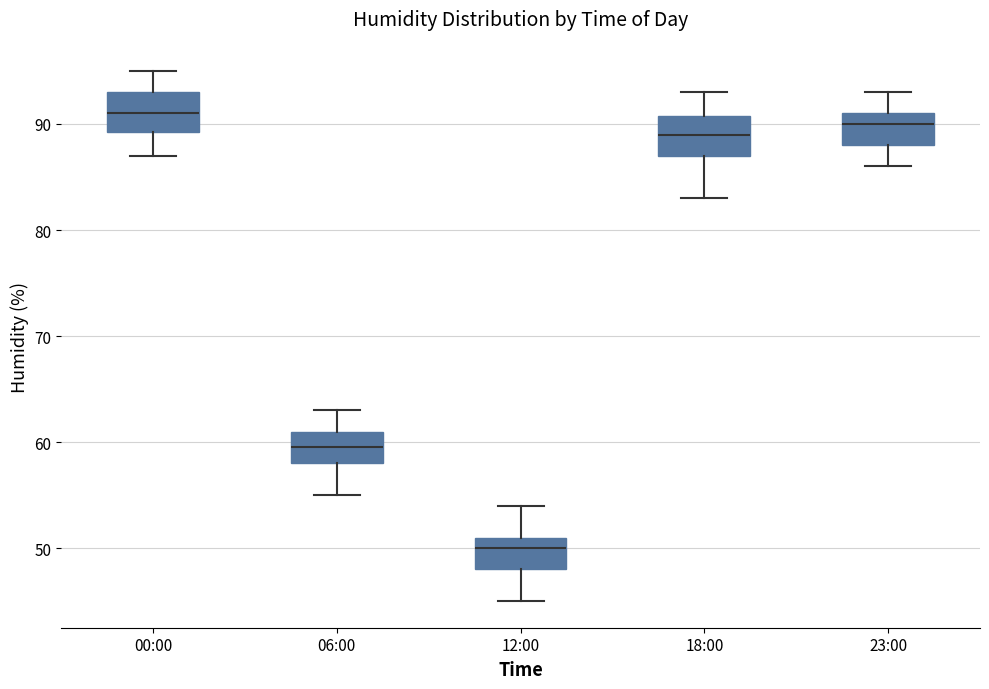

Which box has the lowest median line?

12:00